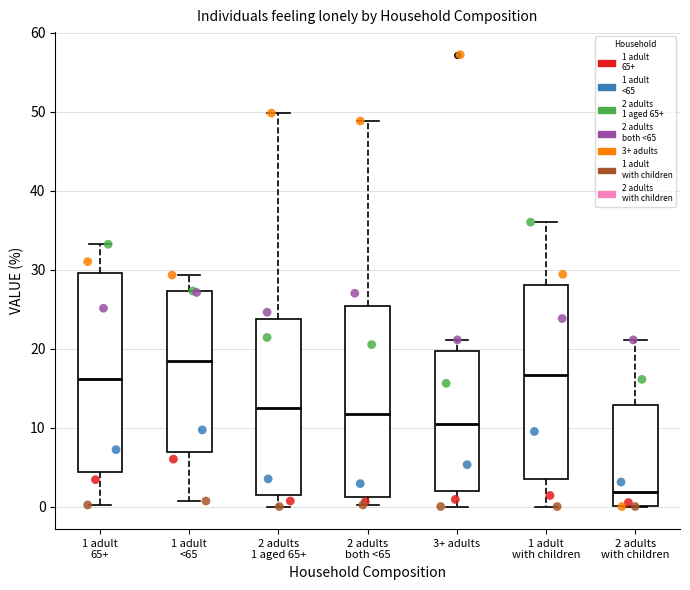

Where is the lower edge of the box for 1 adult 65+ on the y-axis? The values are not printed on the chart, so give them approximately, as read against the axis.

4